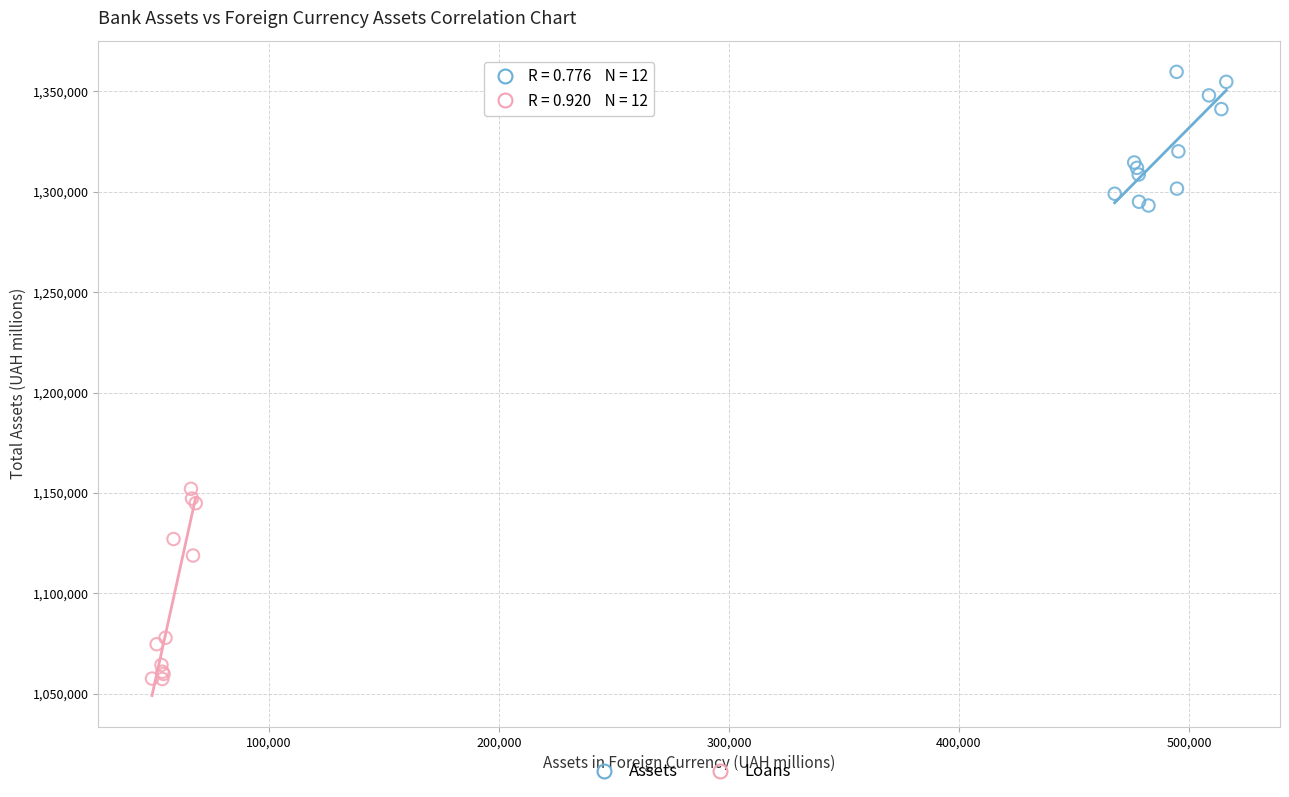

Which series reaches the maximum Y coordinate?

Assets